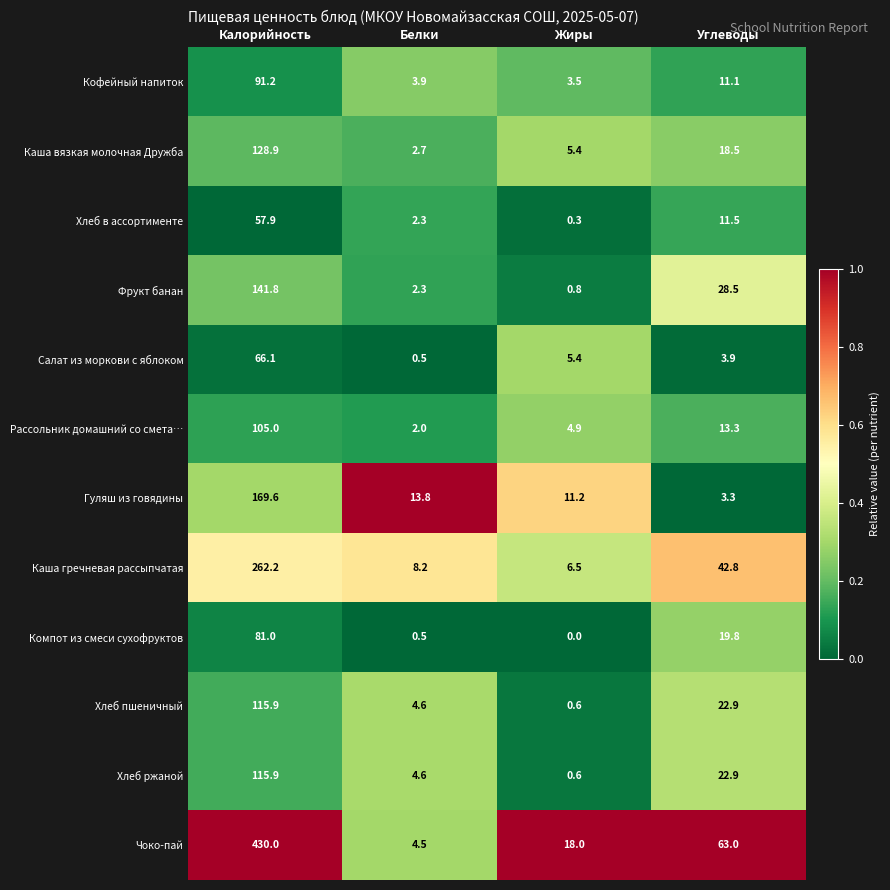

True or false: Салат из моркови с яблоком has a value of 66.1 at Калорийность.

True